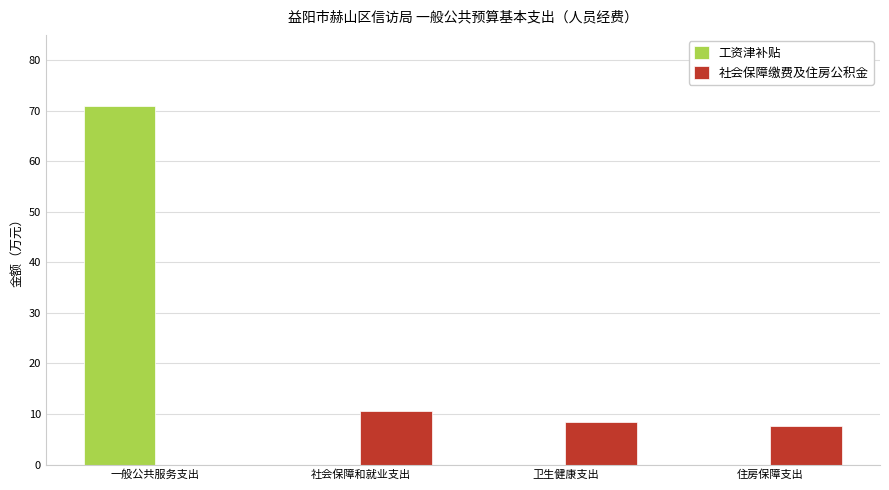

Is the value of 社会保障缴费及住房公积金 at 卫生健康支出 greater than the value of 工资津补贴 at 住房保障支出?

Yes